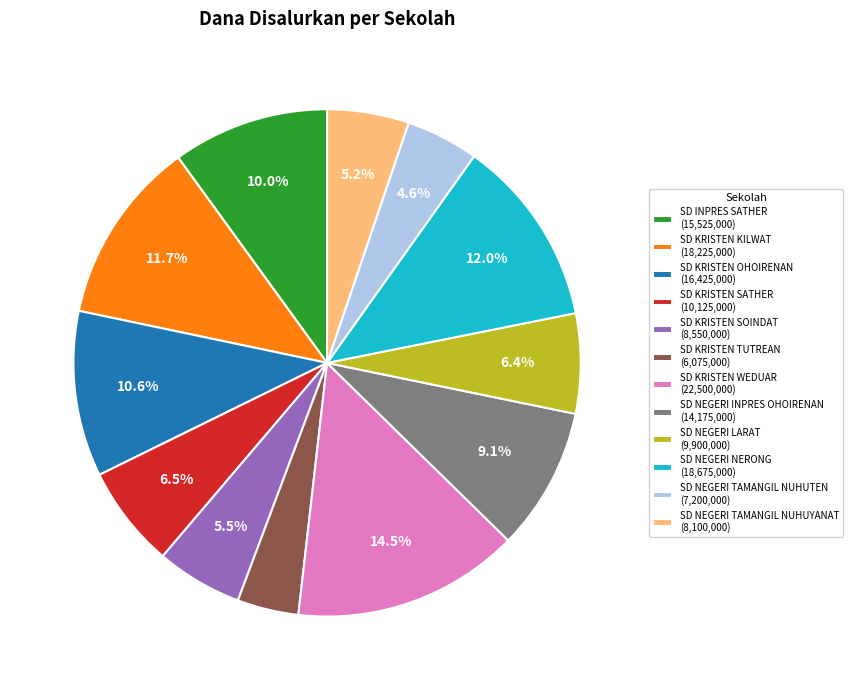

Count the number of slices in the pie.

12